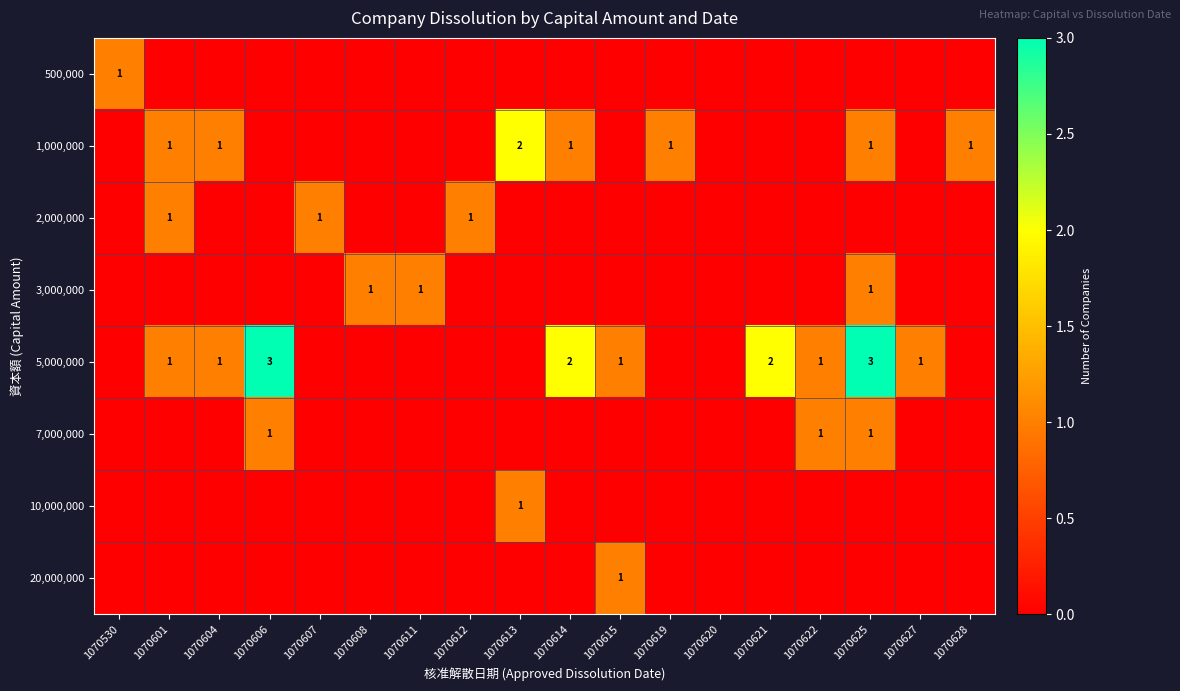

The 5,000,000 series shows 1 at 1070615. True or false?

True